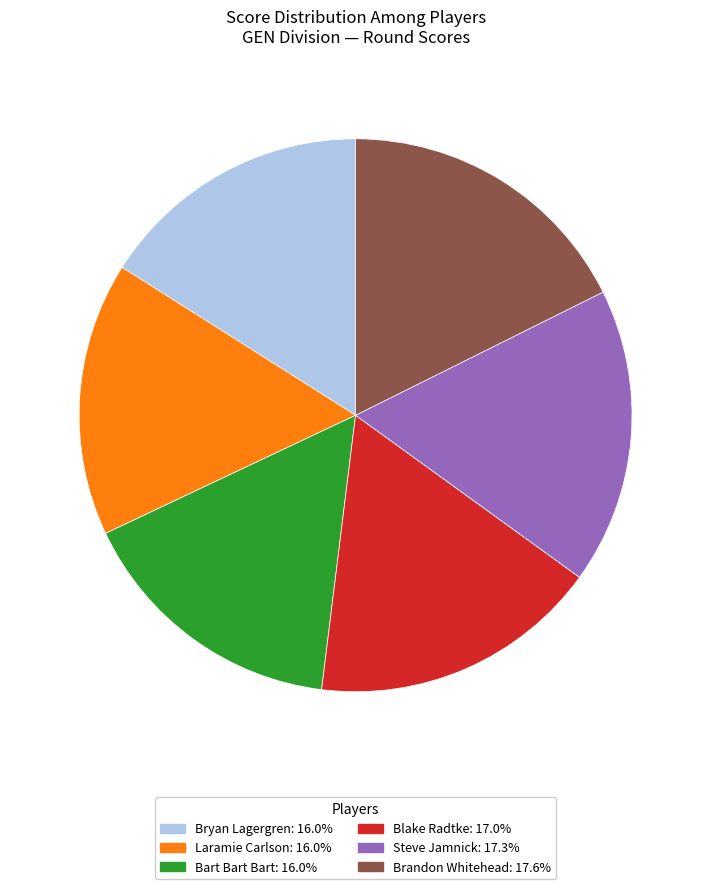

Is Laramie Carlson the majority of the pie?

No